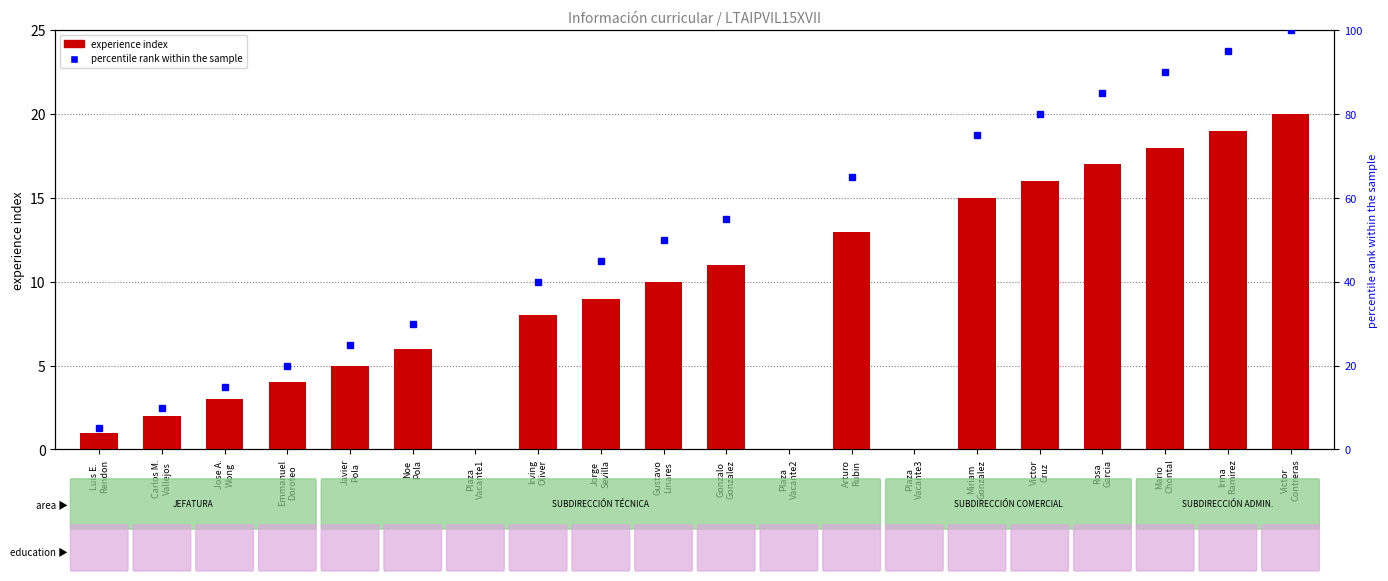

At which category does the chart reach its minimum across all series?

Plaza
Vacante1